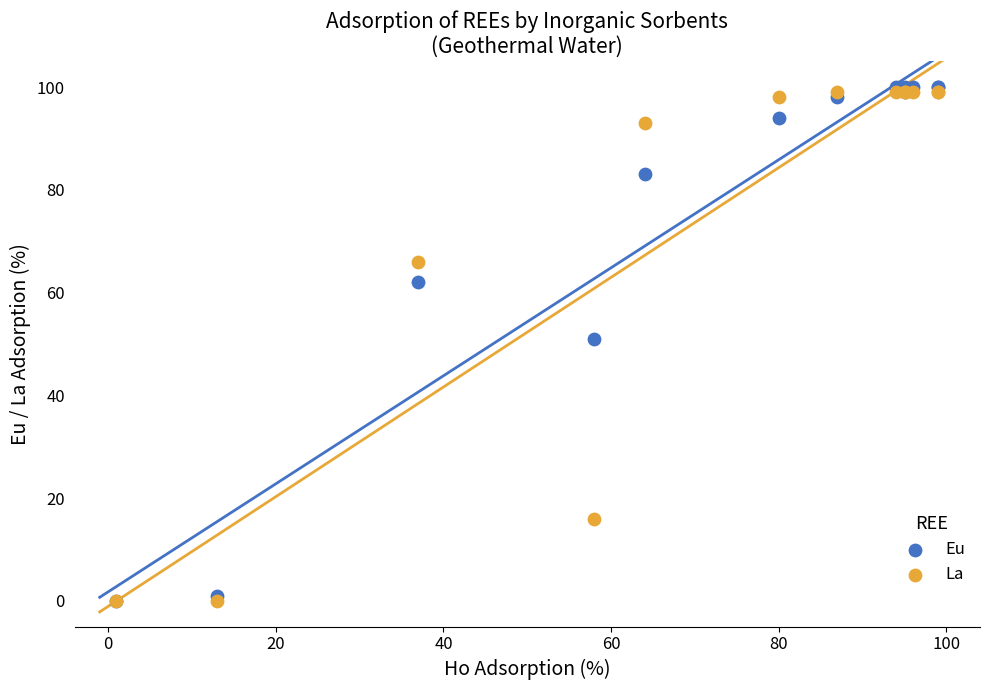

Which series reaches the maximum Y coordinate?

Eu